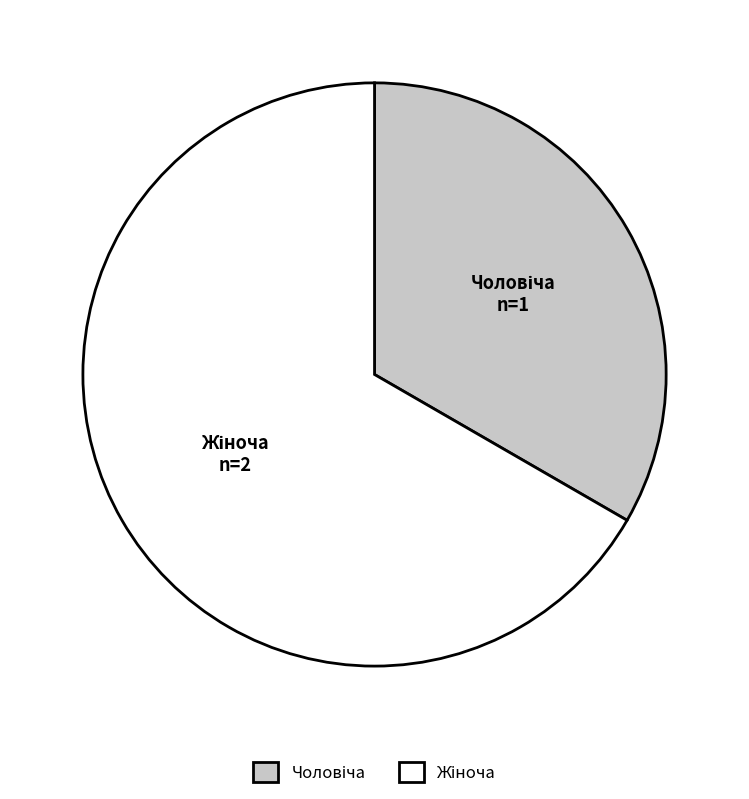

Is there a majority slice in this chart?

Yes